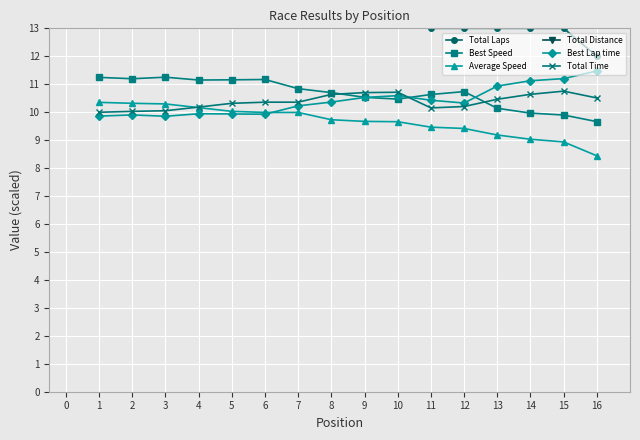

What is the approximate value of Best Speed at 2?

11.2